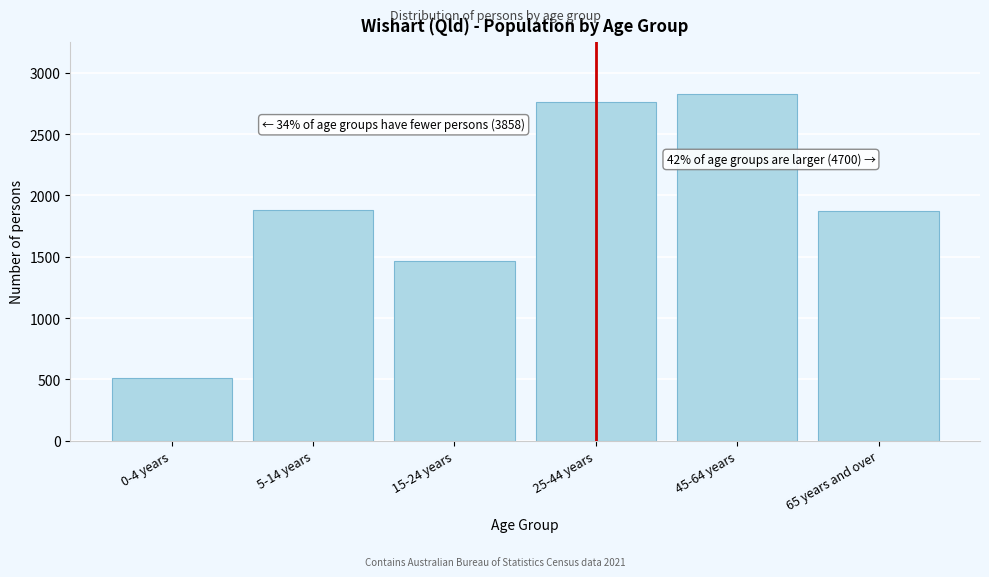

Which has a higher value, 25-44 years or 65 years and over?

25-44 years